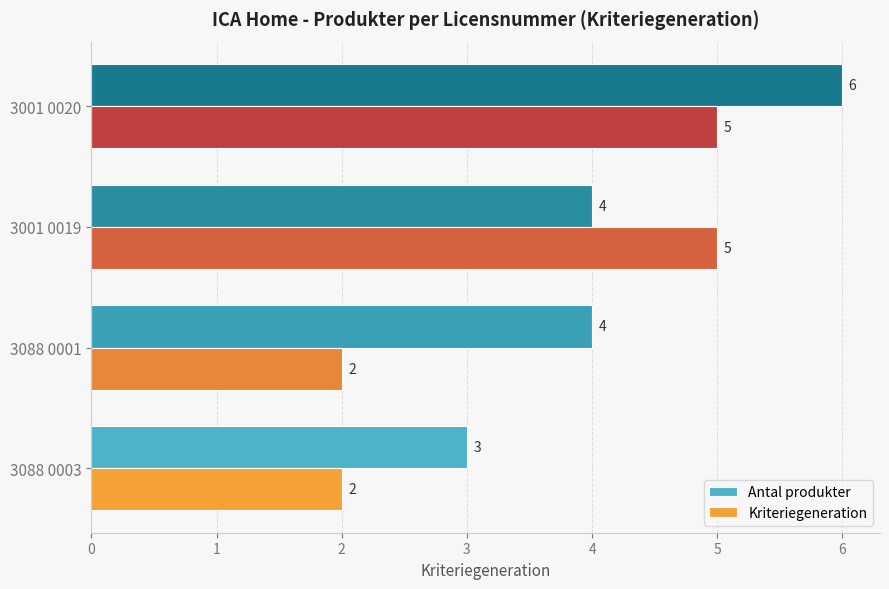

Rank the series by their average value, from lowest to highest.

Kriteriegeneration, Antal produkter